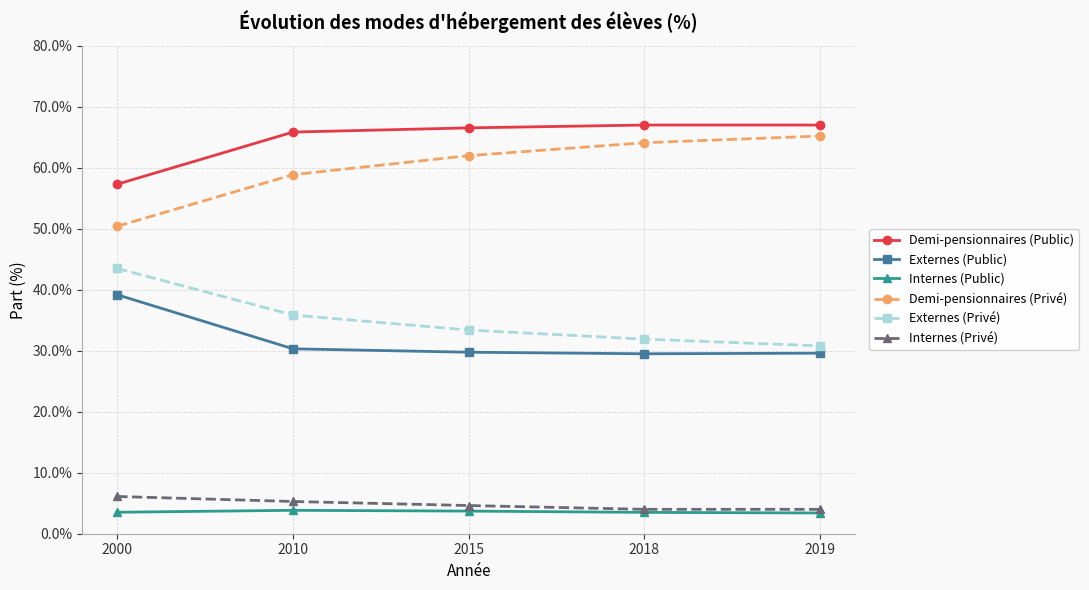

Rank the series at 2010 from highest to lowest value.

Demi-pensionnaires (Public), Demi-pensionnaires (Privé), Externes (Privé), Externes (Public), Internes (Privé), Internes (Public)